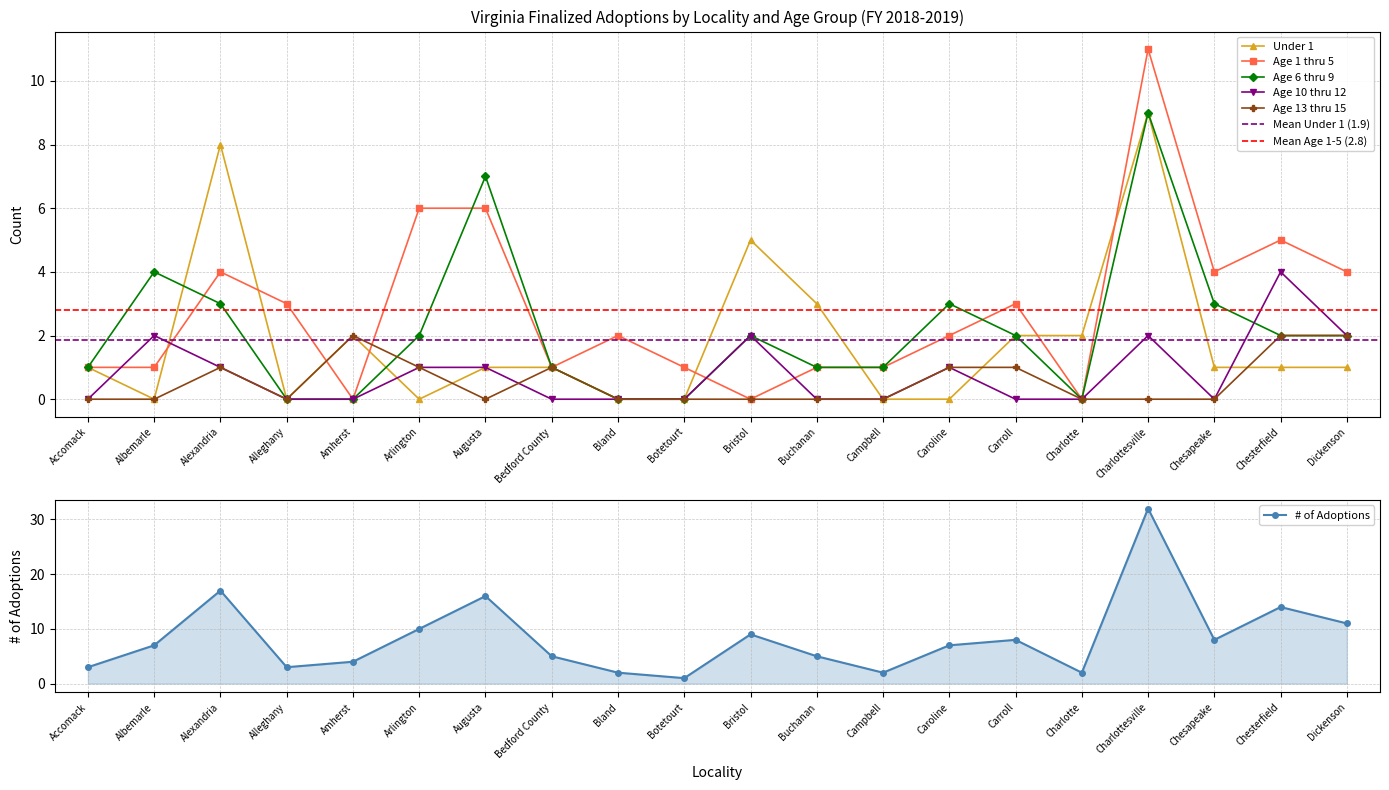

True or false: Age 1 thru 5 and Age 13 thru 15 intersect in this chart.

True